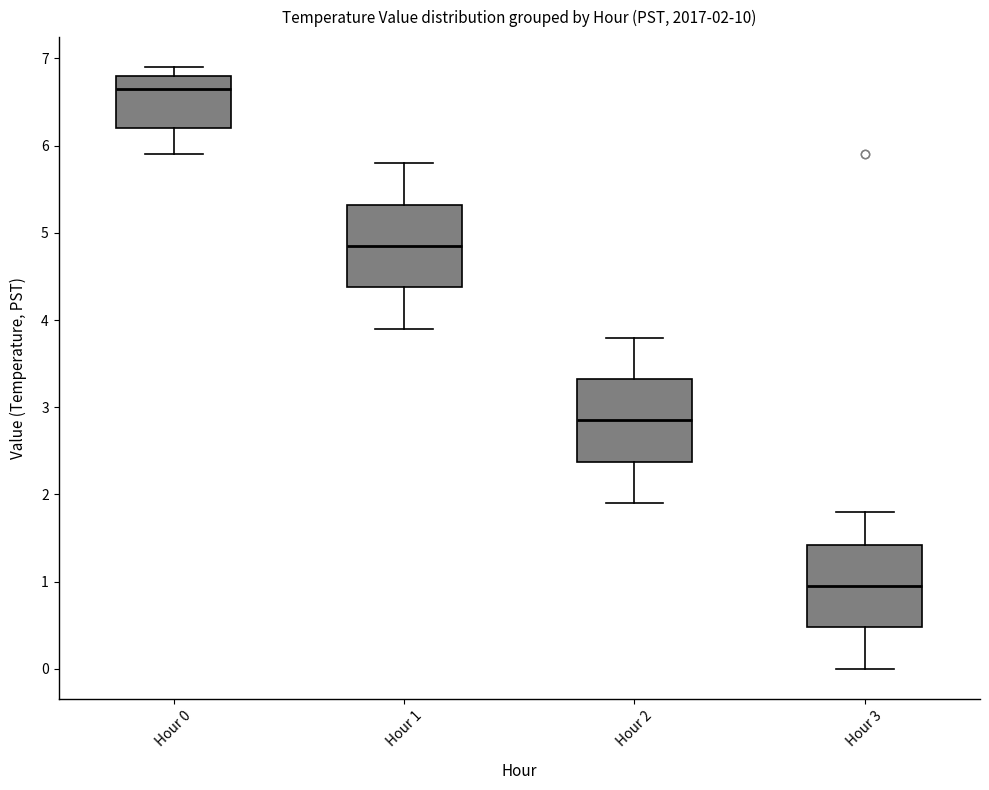

Which box's median line is the highest?

Hour 0